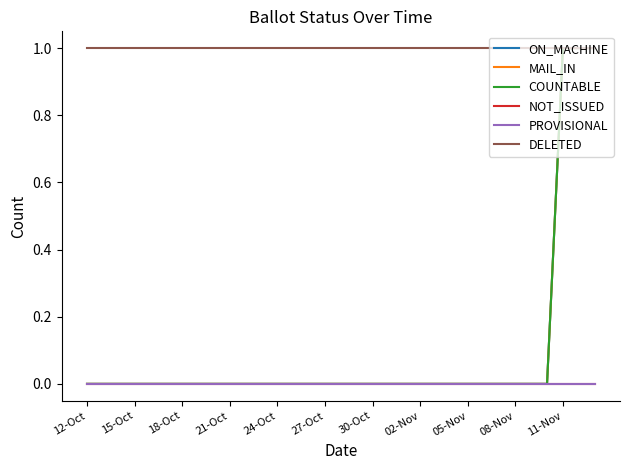

Which series has the widest spread of values?

ON_MACHINE